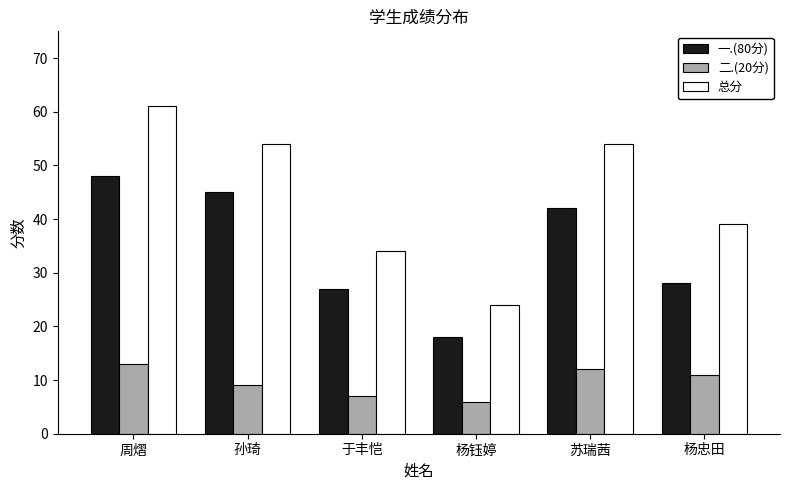

What is the difference between the highest and lowest values at 周熠?

48